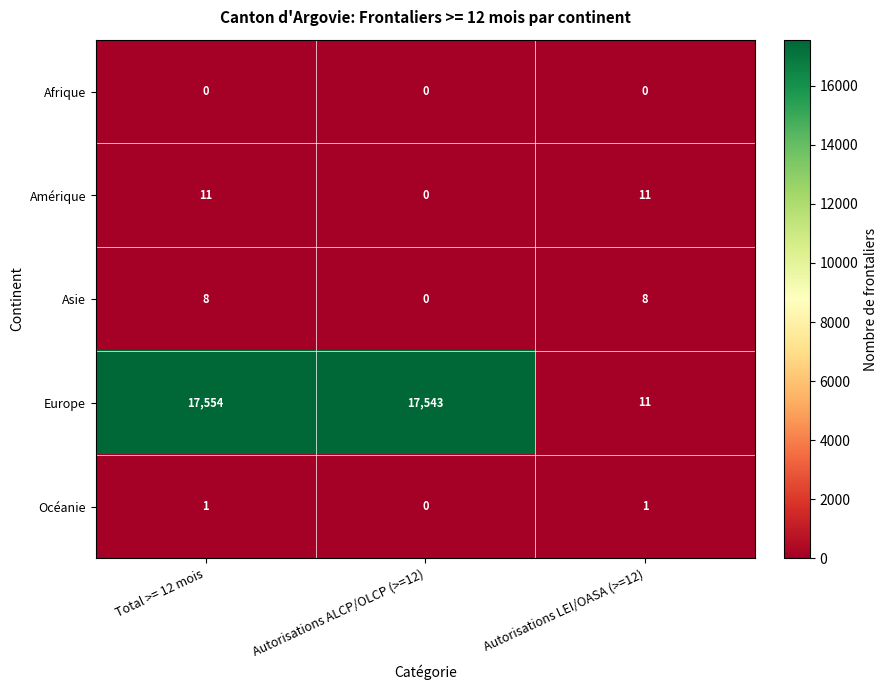

What is the maximum value shown in the chart?

17554